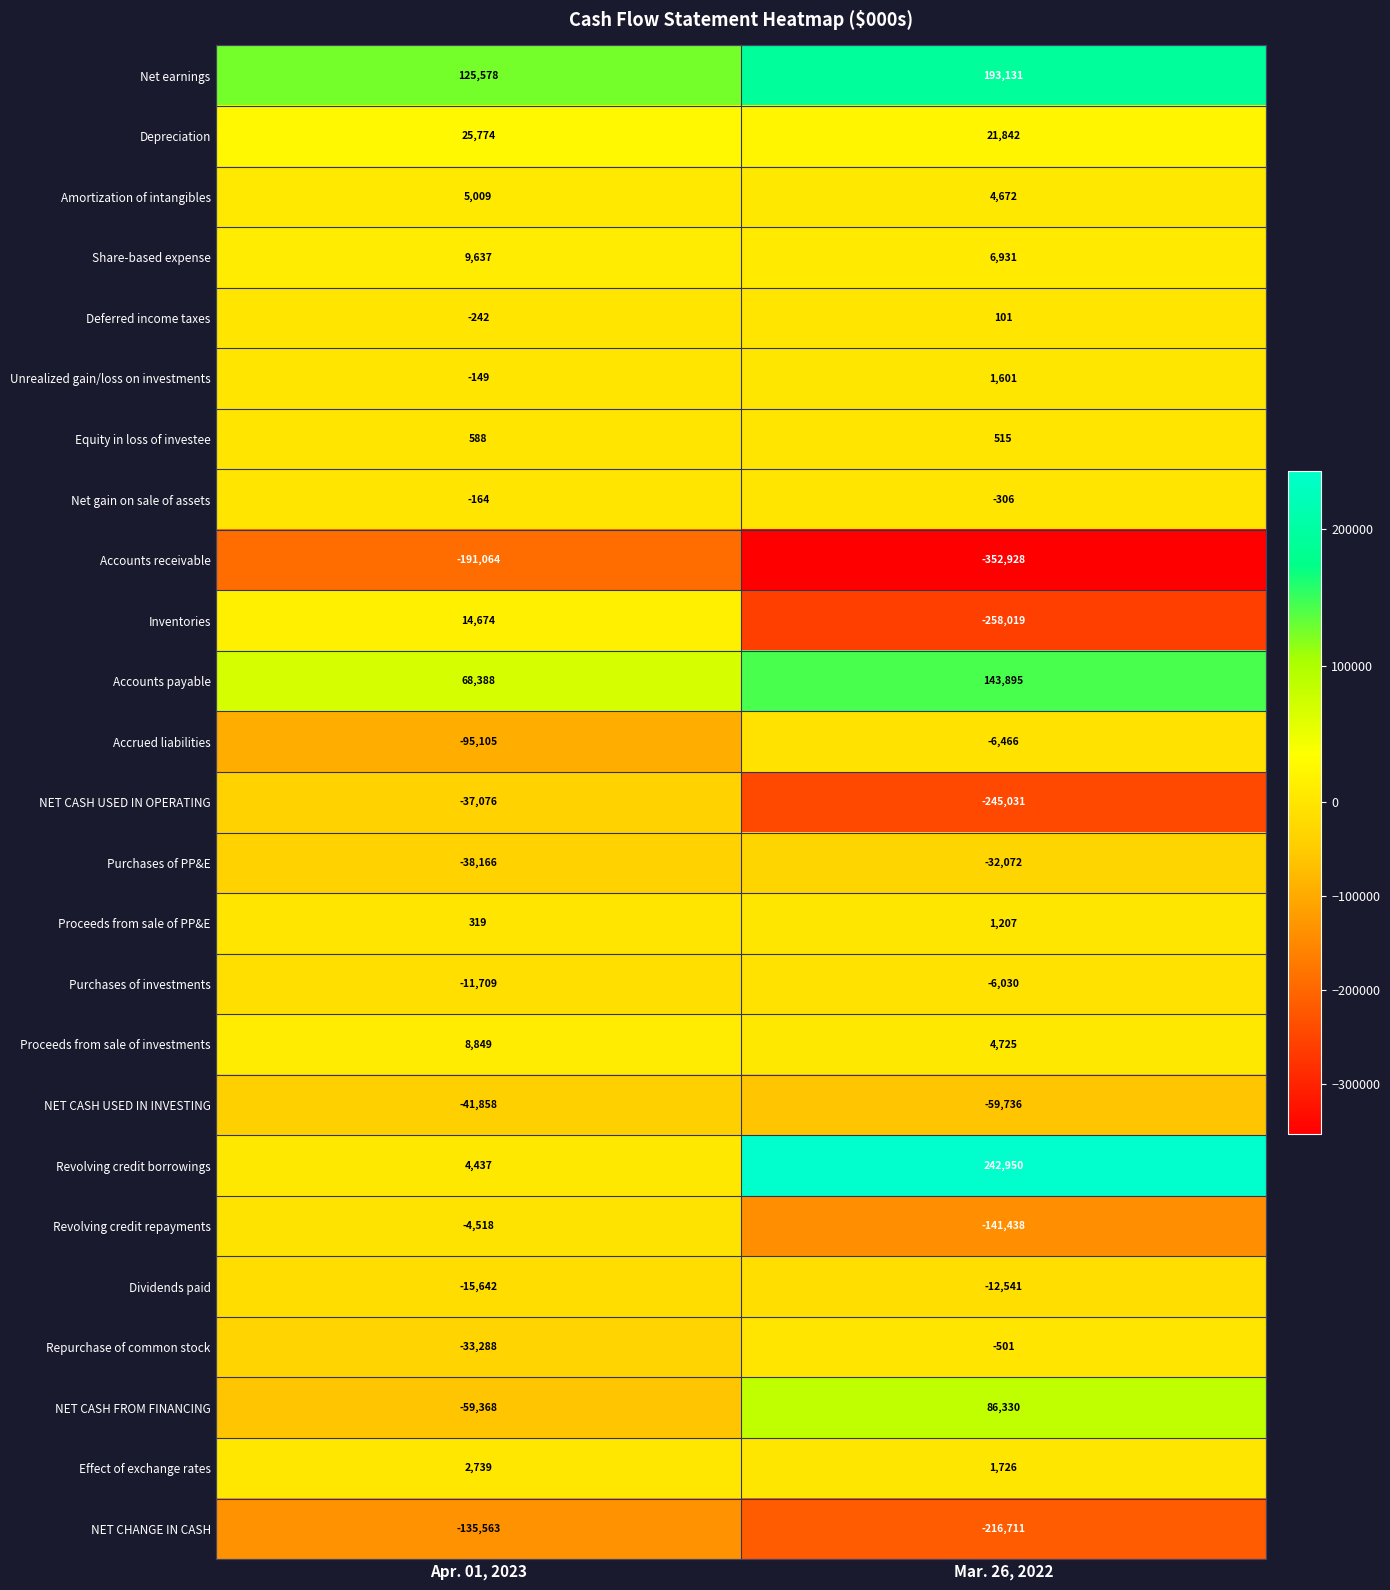

Which series has the largest total across all categories?

Net earnings